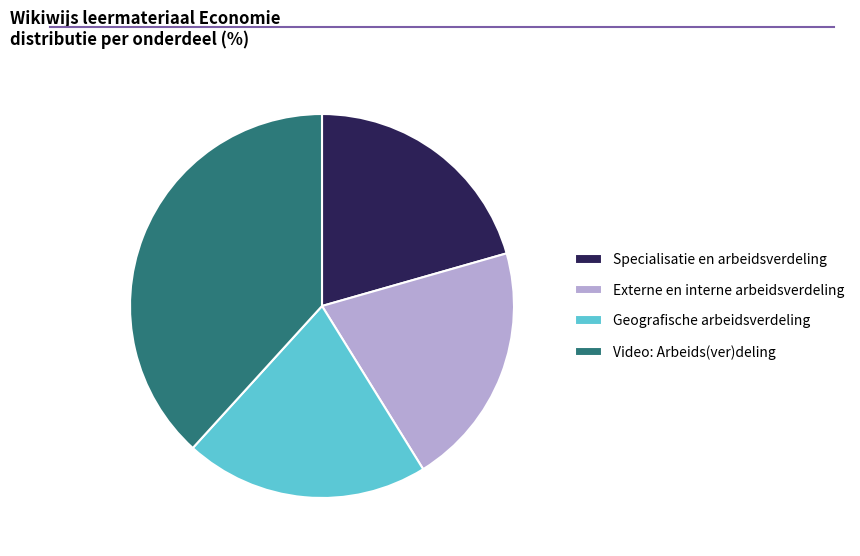

How many slices are in this pie chart?

4